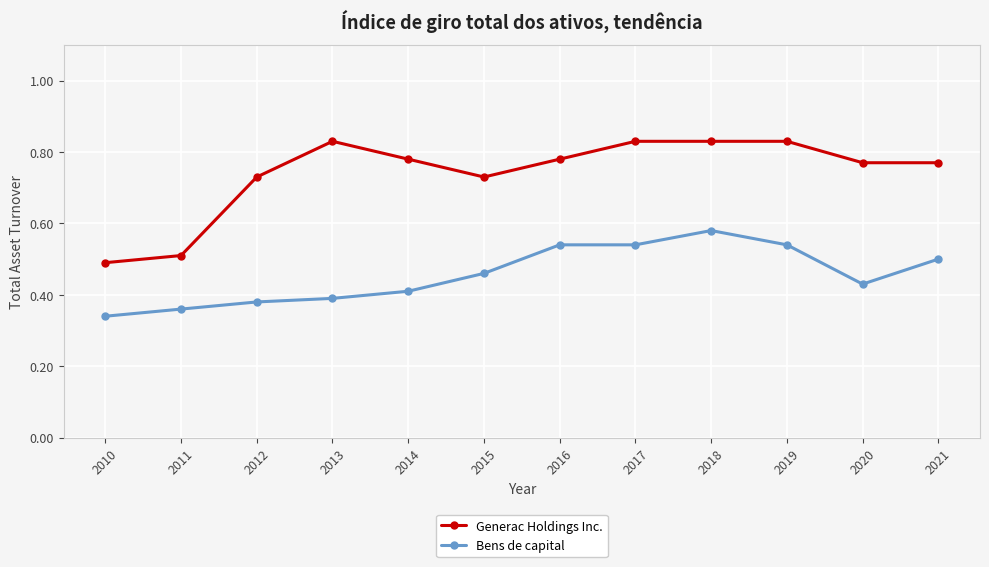

At 2013, list the series in order from smallest to largest.

Bens de capital, Generac Holdings Inc.